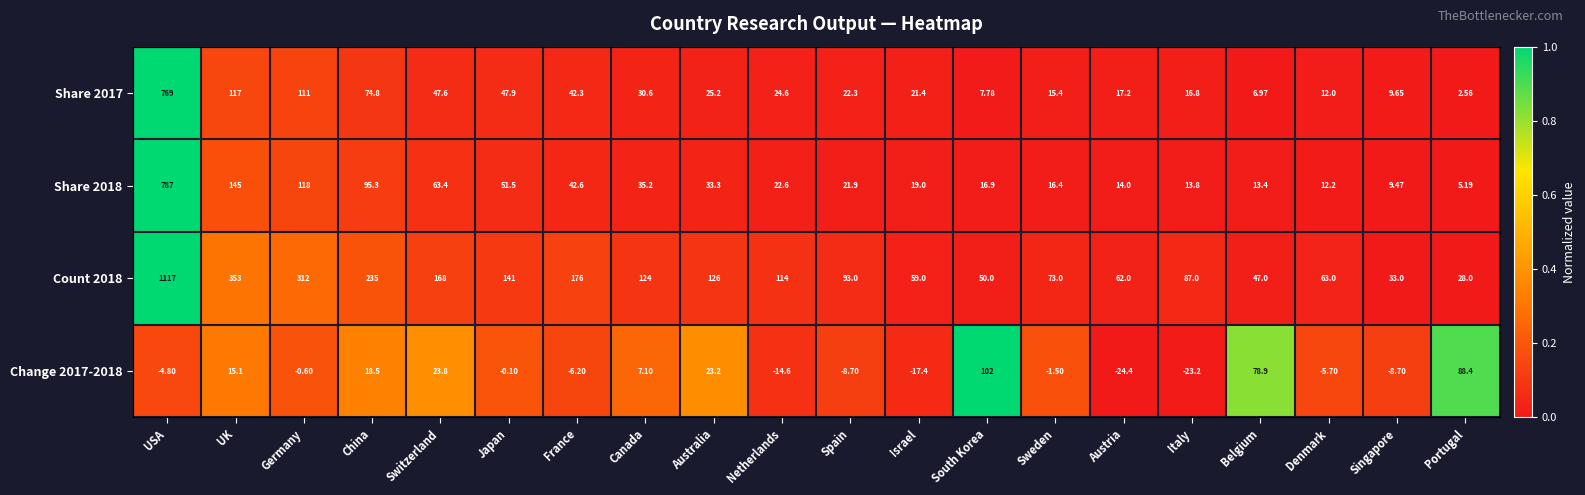

Is the value of Share 2017 at Spain greater than the value of Share 2018 at UK?

No